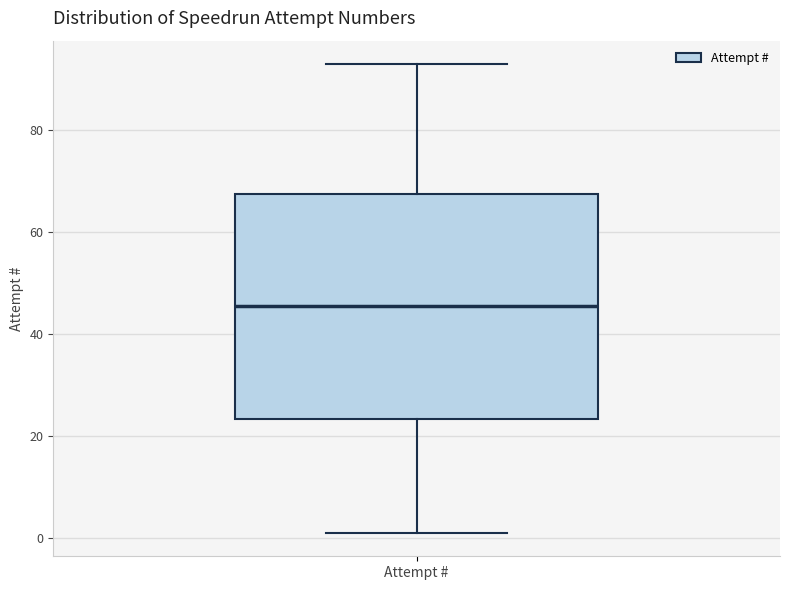

Where is the lower edge of the box for Attempt # on the y-axis? The values are not printed on the chart, so give them approximately, as read against the axis.

24